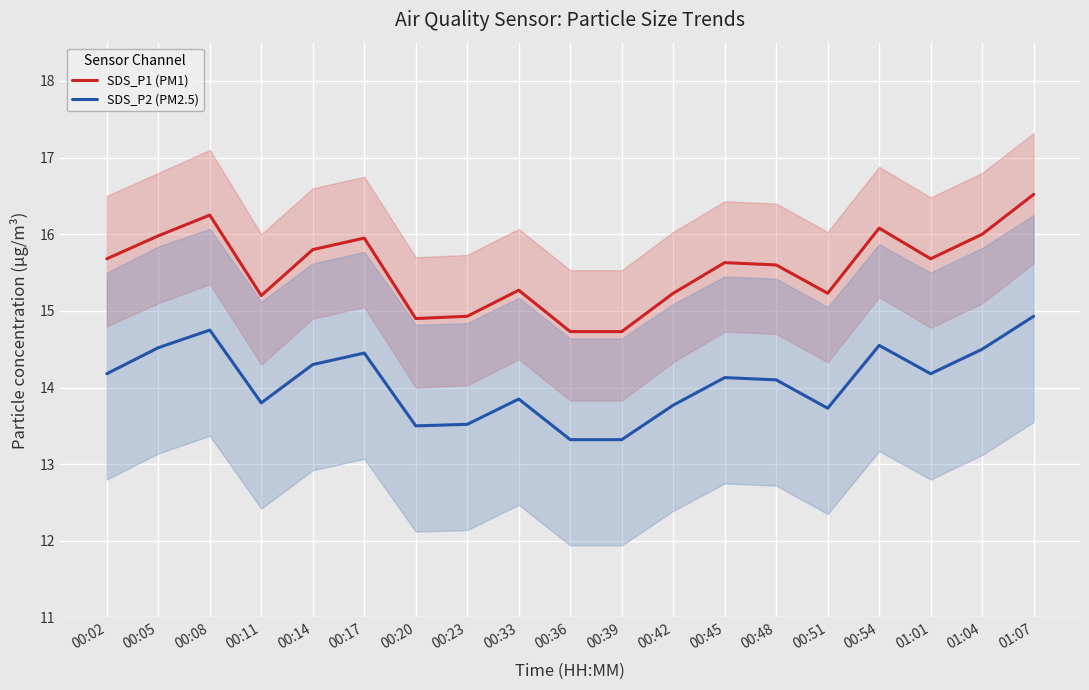

How many values in the SDS_P2 (PM2.5) series exceed 14?

11